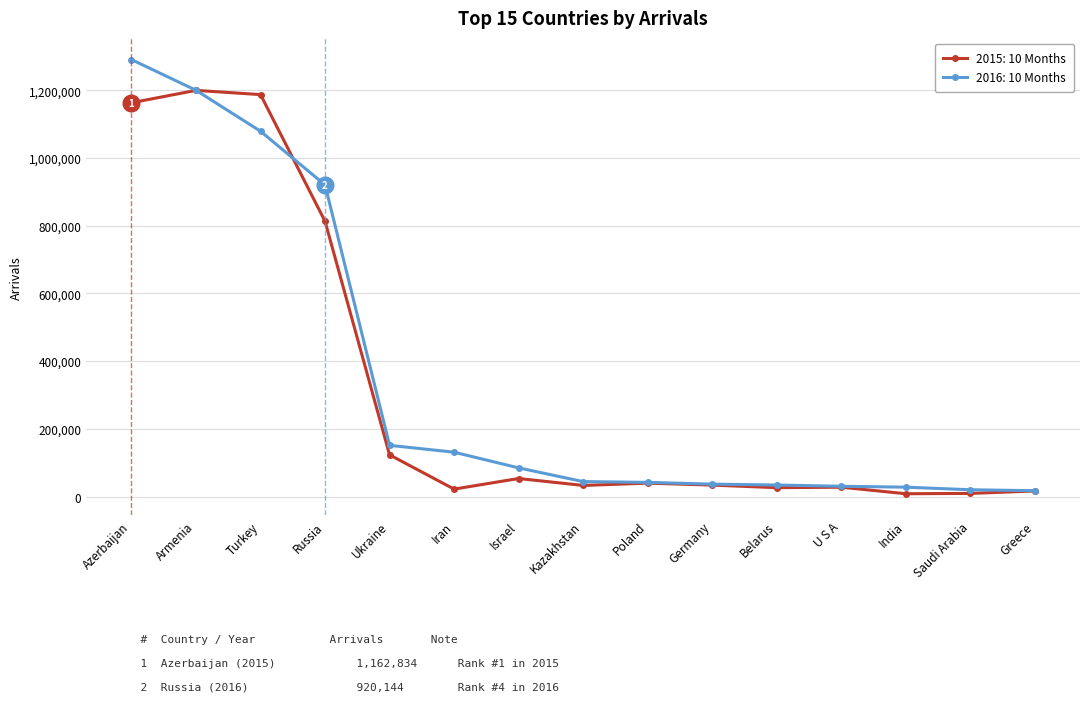

The value of 2016: 10 Months at Israel is 84751. True or false?

True